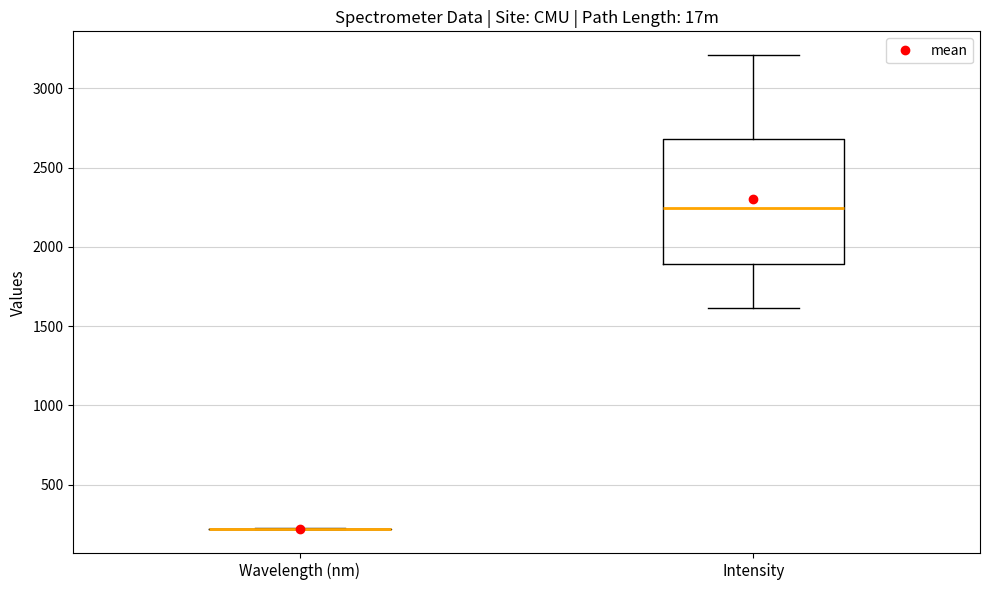

Reading left to right, transcribe this box plot: for each box, give where its median line is, the range the box spans, and where its two whiskers end, as read against the y-axis. The values are not printed on the chart, so give them approximately, as read against the axis.

Wavelength (nm): box collapsed to a line at 200, whiskers 200 to 200
Intensity: median 2250, box 1900 to 2700, whiskers 1600 to 3200